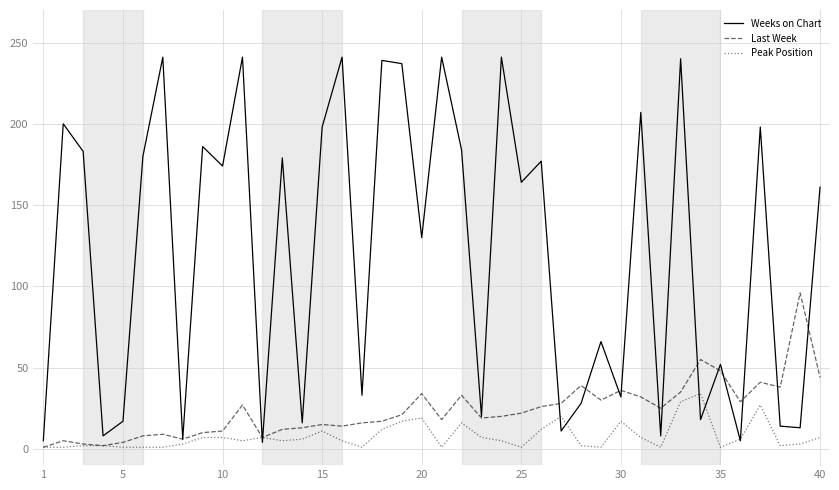

What is the average value of the Peak Position series?

8